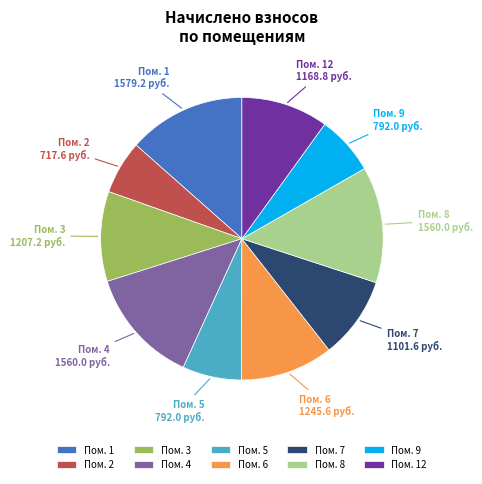

What is the ratio of the value at Пом. 3 to the value at Пом. 8?

0.8